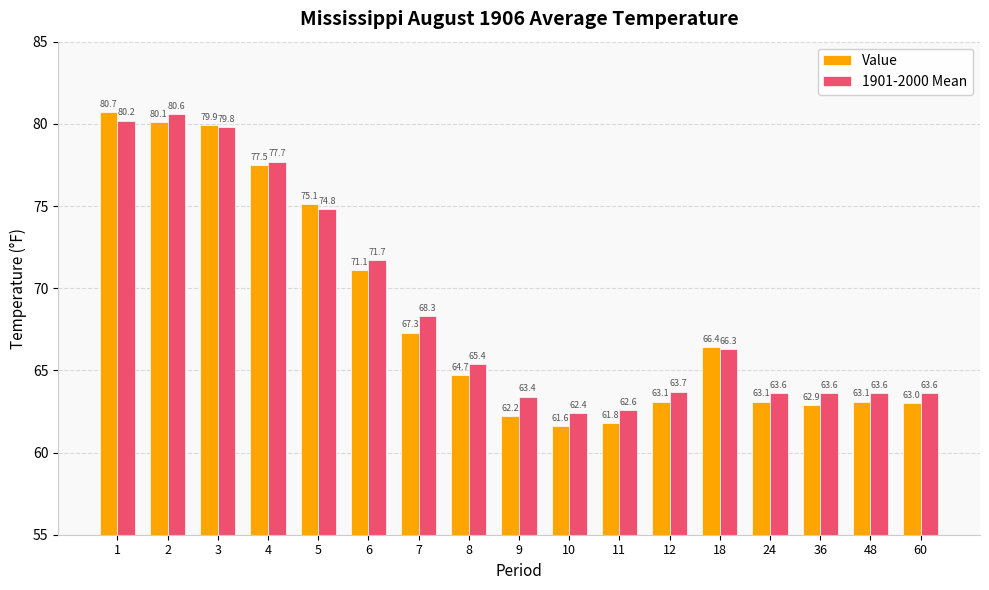

Reading left to right, what are all the values shown in this chart?

Value: 80.7	80.1	79.9	77.5	75.1	71.1	67.3	64.7	62.2	61.6	61.8	63.1	66.4	63.1	62.9	63.1	63.0
1901-2000 Mean: 80.2	80.6	79.8	77.7	74.8	71.7	68.3	65.4	63.4	62.4	62.6	63.7	66.3	63.6	63.6	63.6	63.6